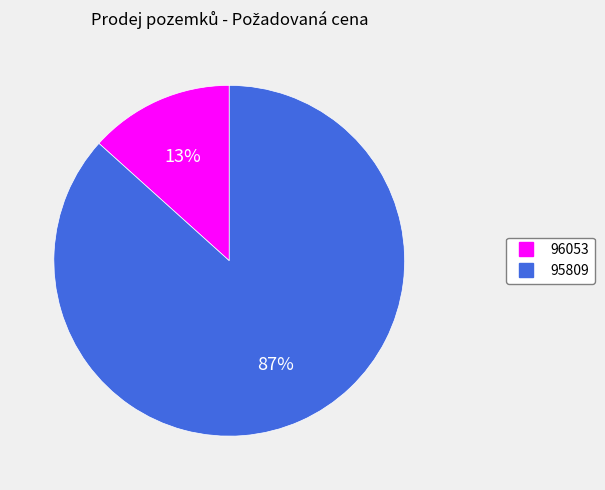

Is there any slice that represents more than half of the pie?

Yes